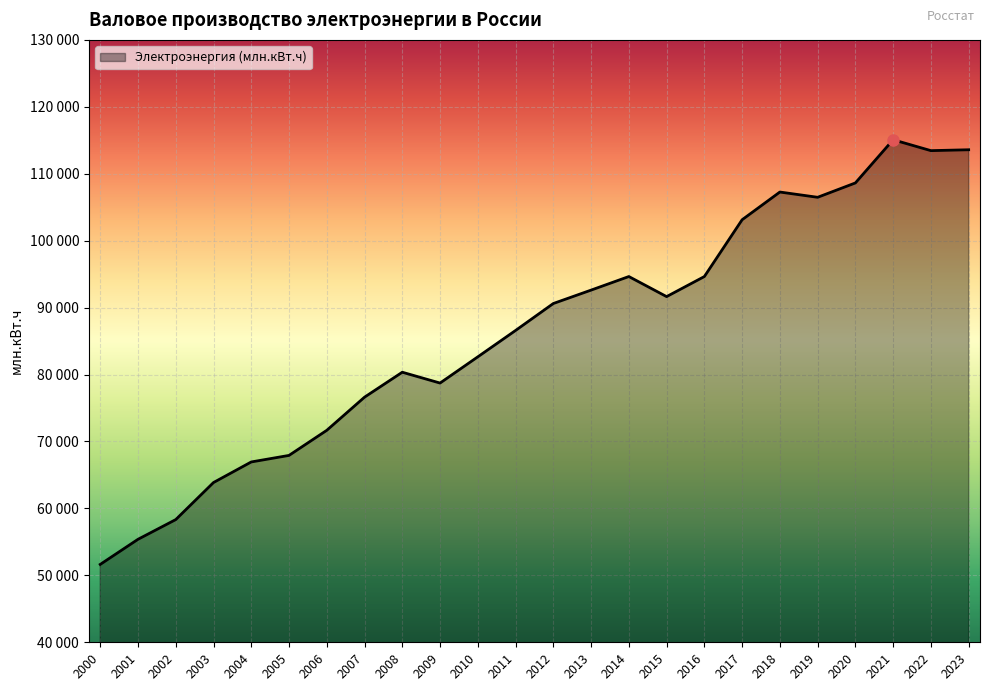

How many points are lower than both their immediate neighbors (excluding endpoints)?

4